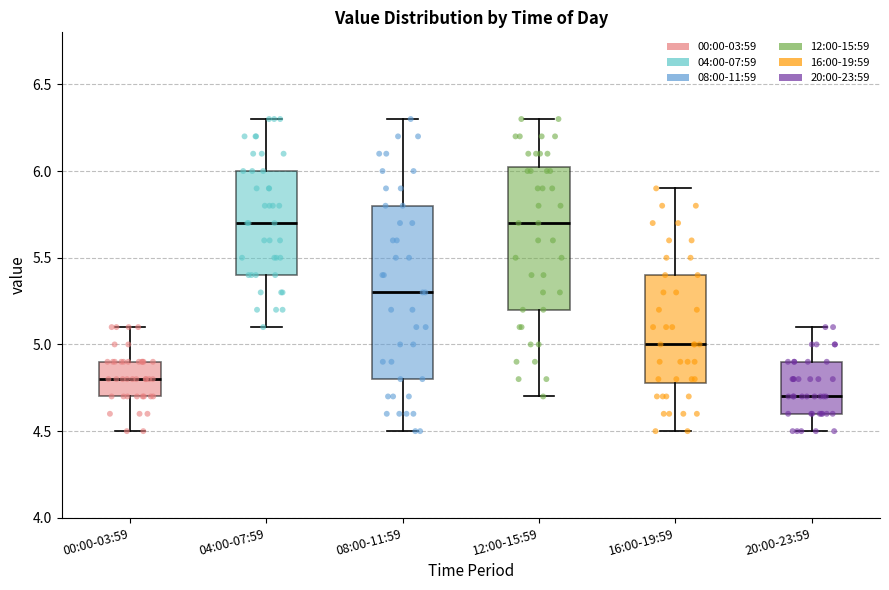

Where does the lower whisker of the box for 20:00-23:59 end on the y-axis? The values are not printed on the chart, so give them approximately, as read against the axis.

4.50